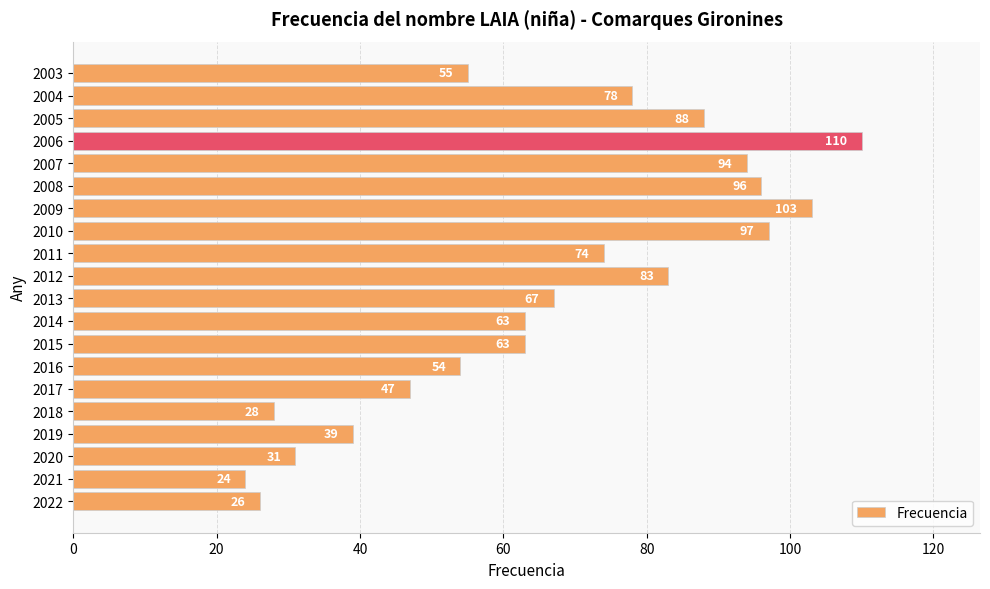

Which label corresponds to the largest value in the chart?

2006